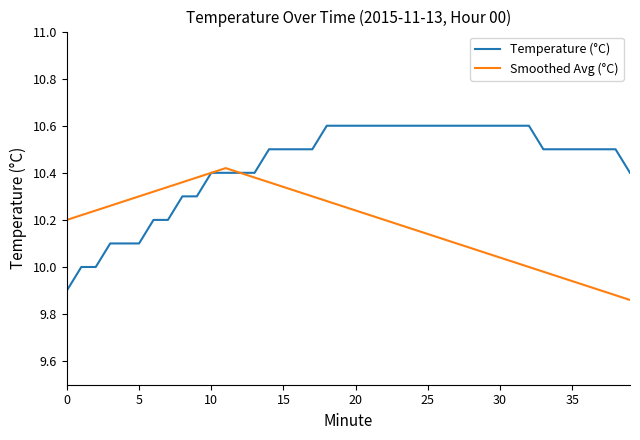

Rank the series by their average value, from lowest to highest.

Smoothed Avg (°C), Temperature (°C)